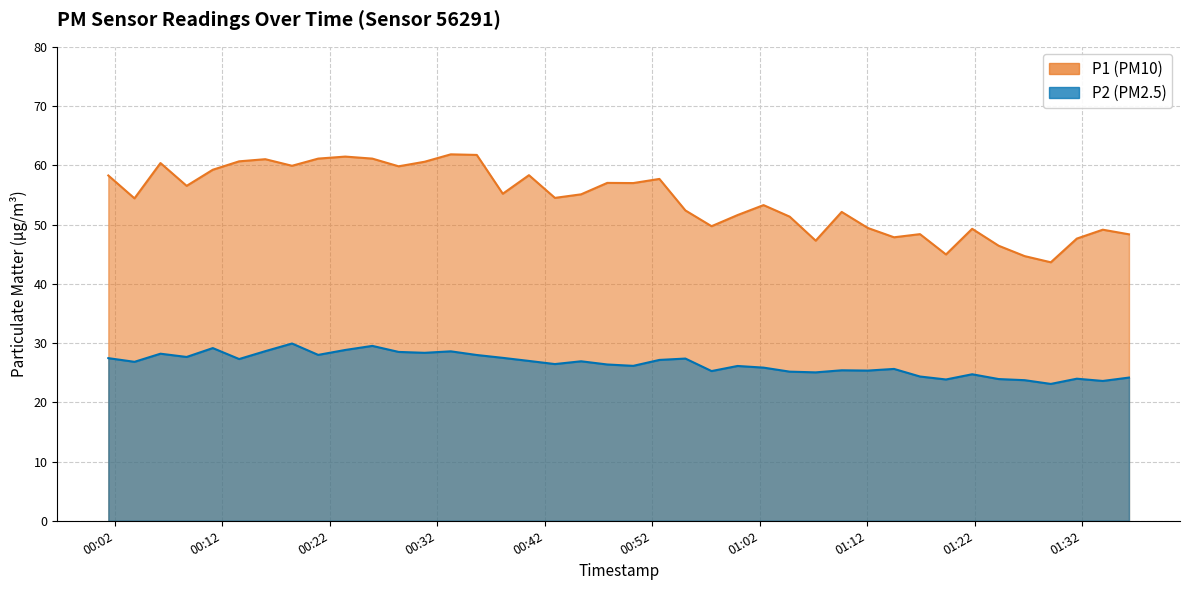

Where is P1 nearest to the value 52?

2022-11-15T01:09:37